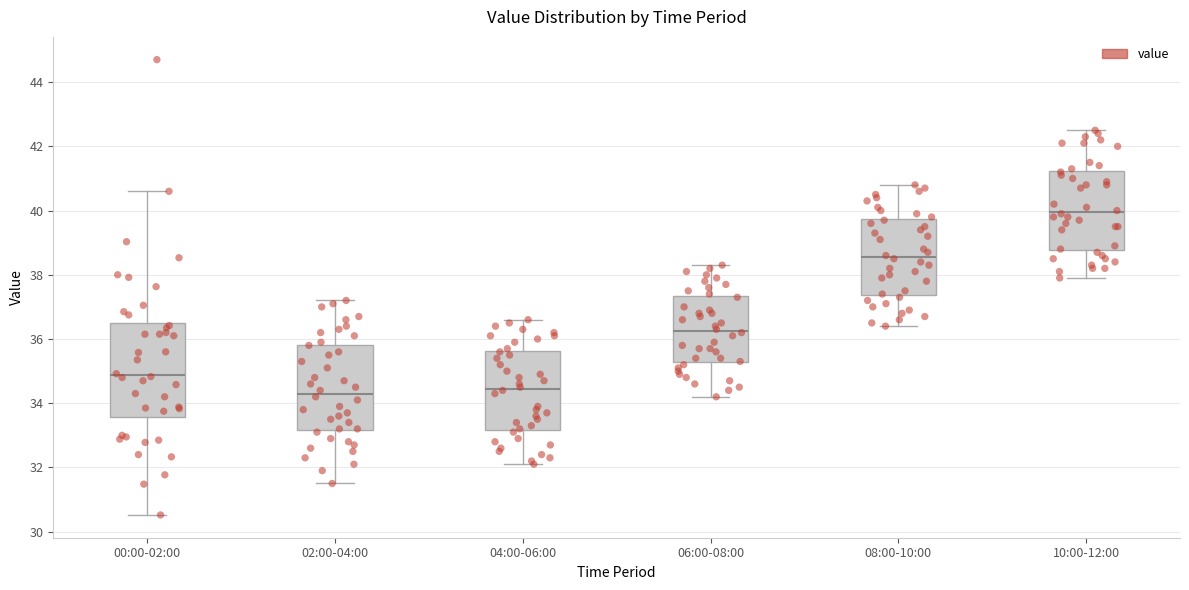

Which box has the highest median line?

10:00-12:00